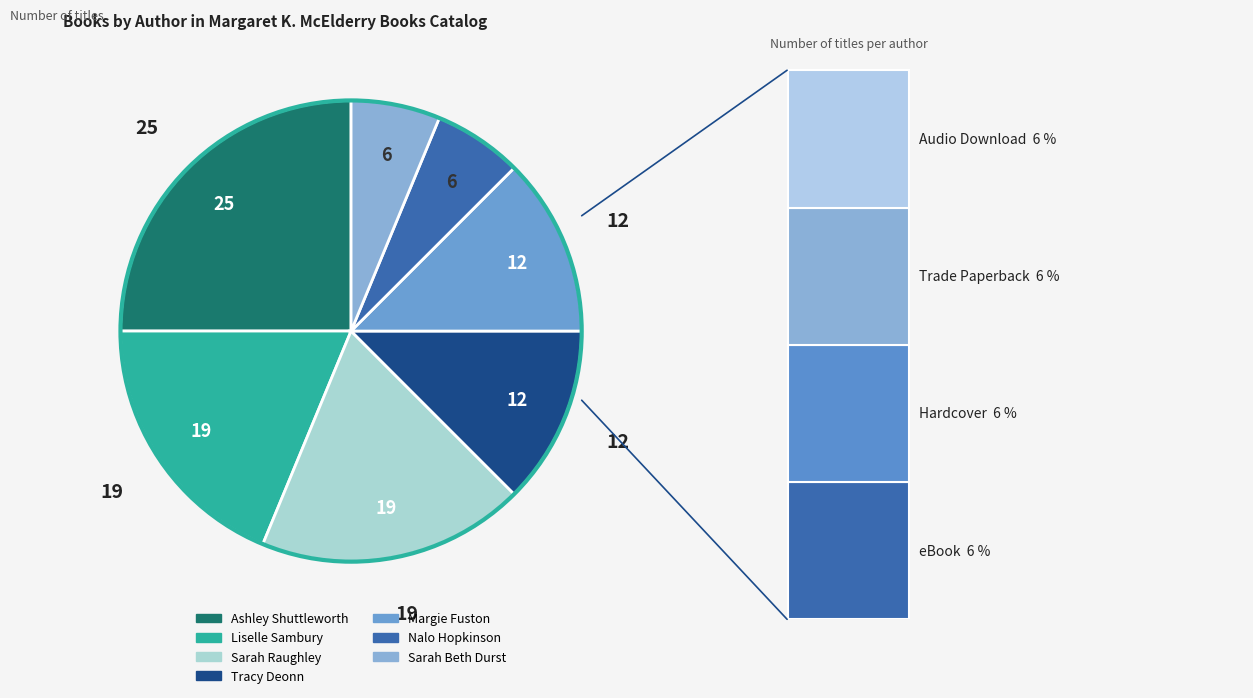

Which category has the biggest portion of the pie?

Ashley Shuttleworth